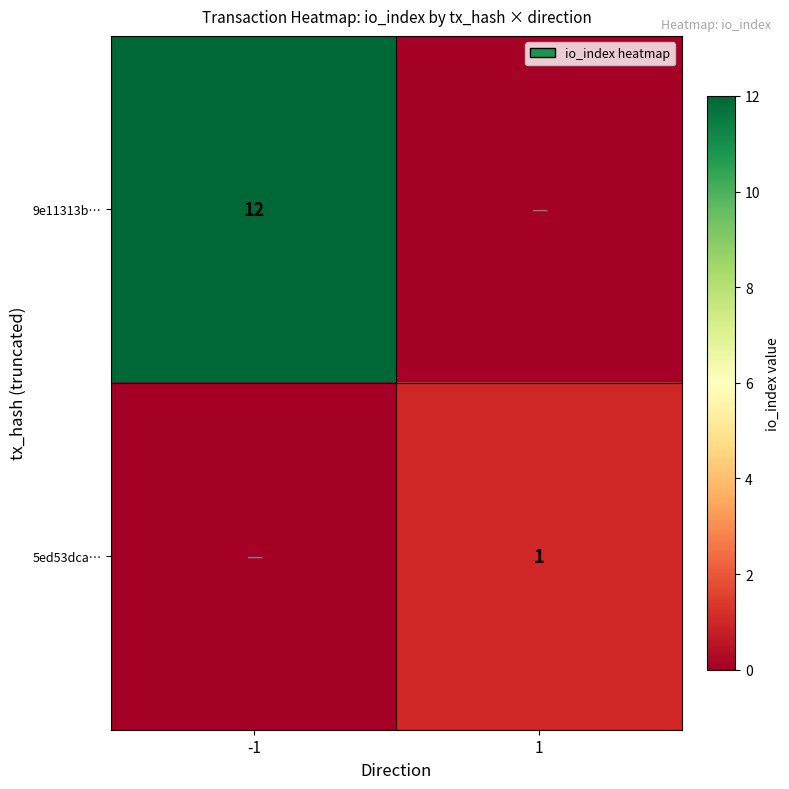

What is the spread (max minus min) of values at 1?

1